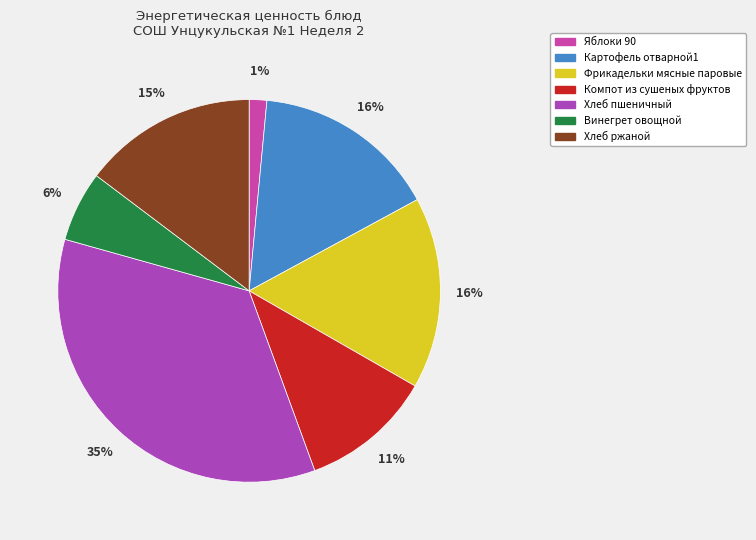

What portion of the pie excludes Хлеб пшеничный?

65.1%